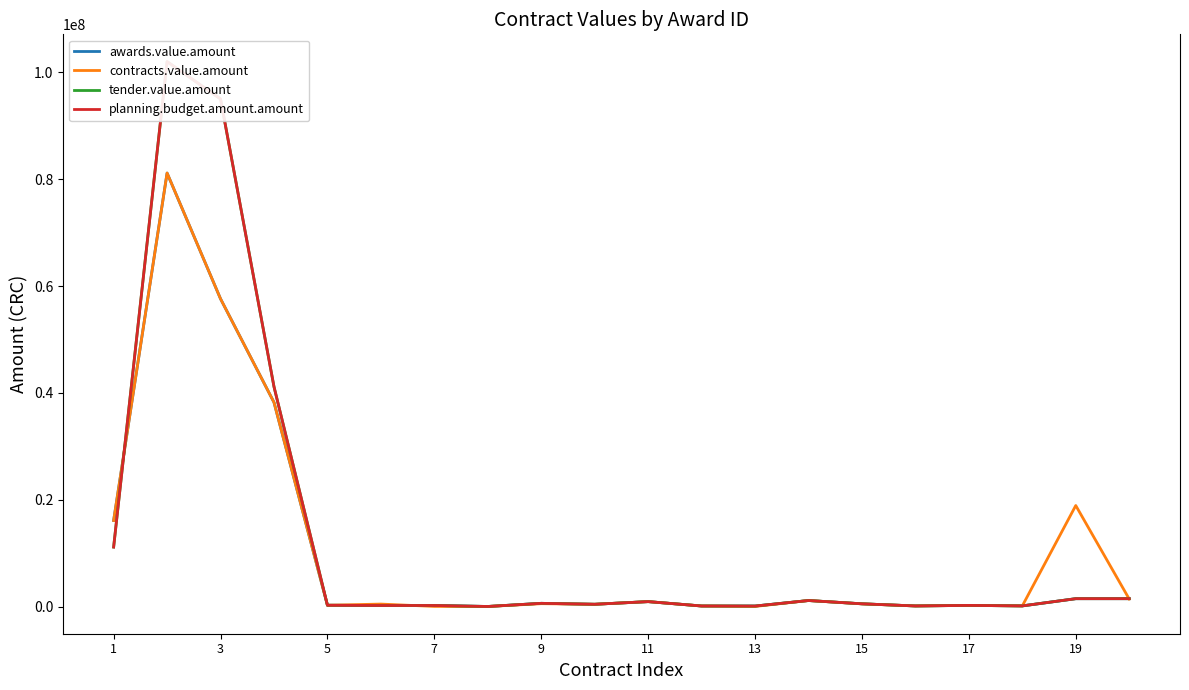

What is the maximum value for awards.value.amount?

81139456.0